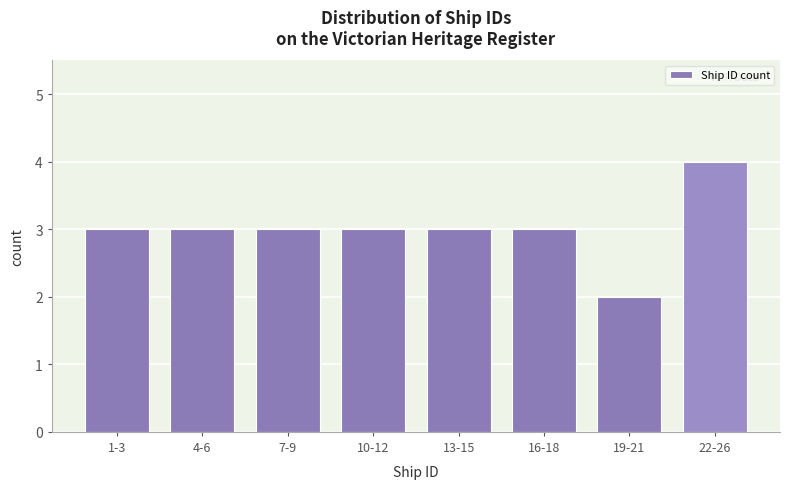

Reading left to right, transcribe all the data shown in this chart.

1-3=3	4-6=3	7-9=3	10-12=3	13-15=3	16-18=3	19-21=2	22-26=4